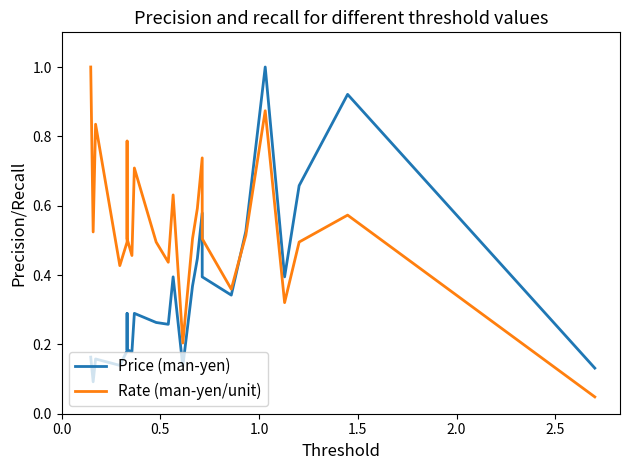

Which series has the largest range (max minus min)?

Rate (man-yen/unit)